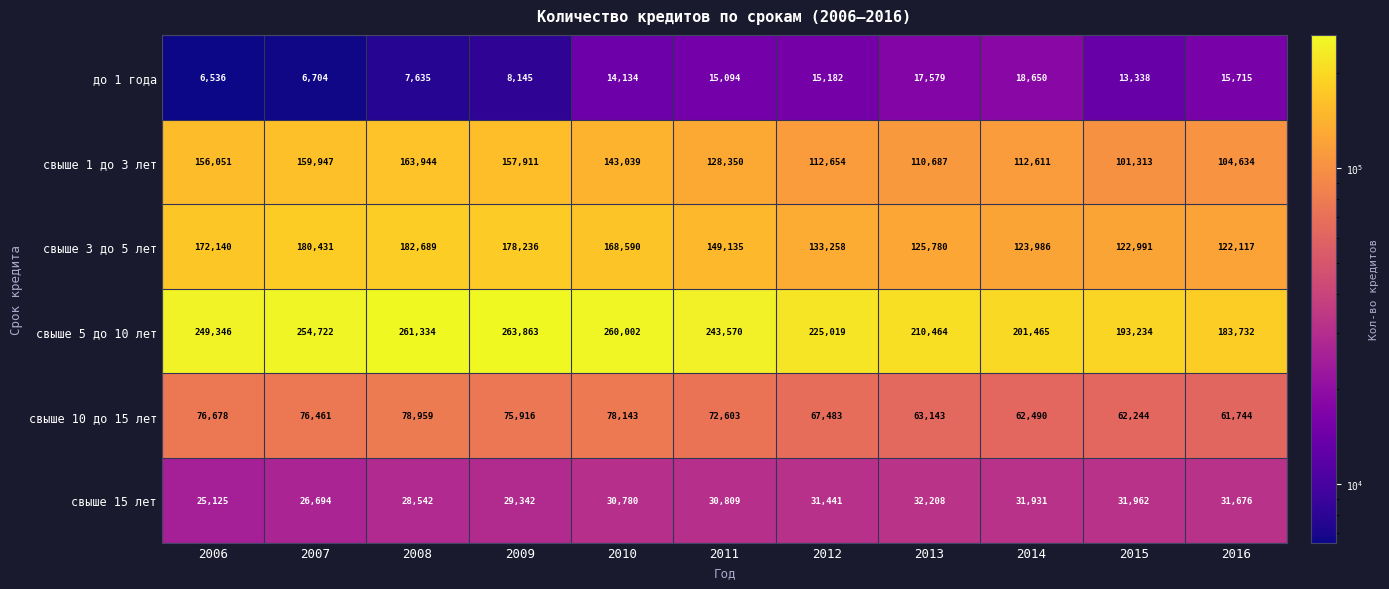

What is the sum of the до 1 года values at 2006 and 2016?

22251